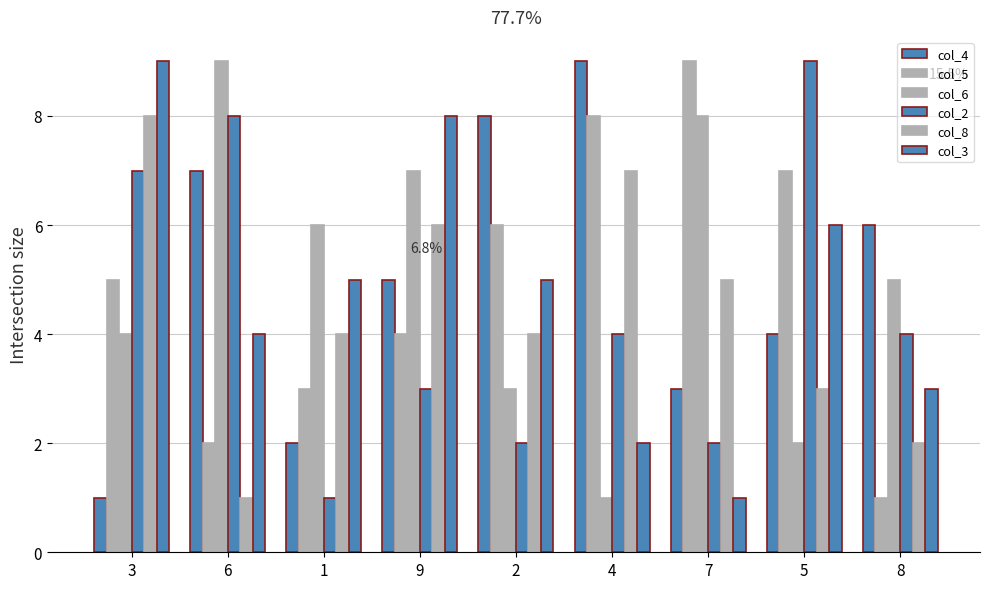

How many bars are there in total?

54